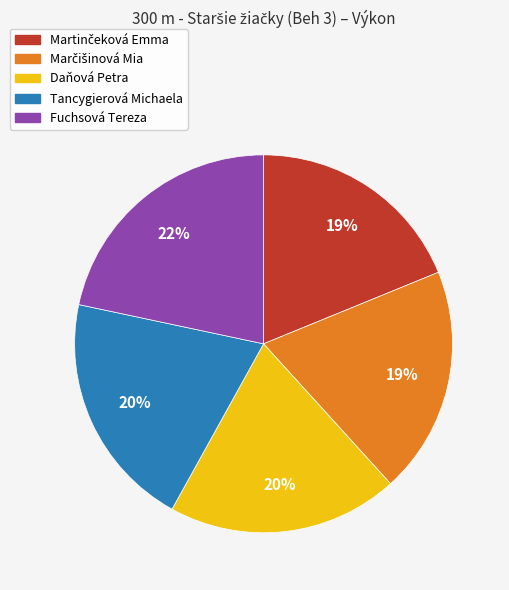

Count the number of slices in the pie.

5